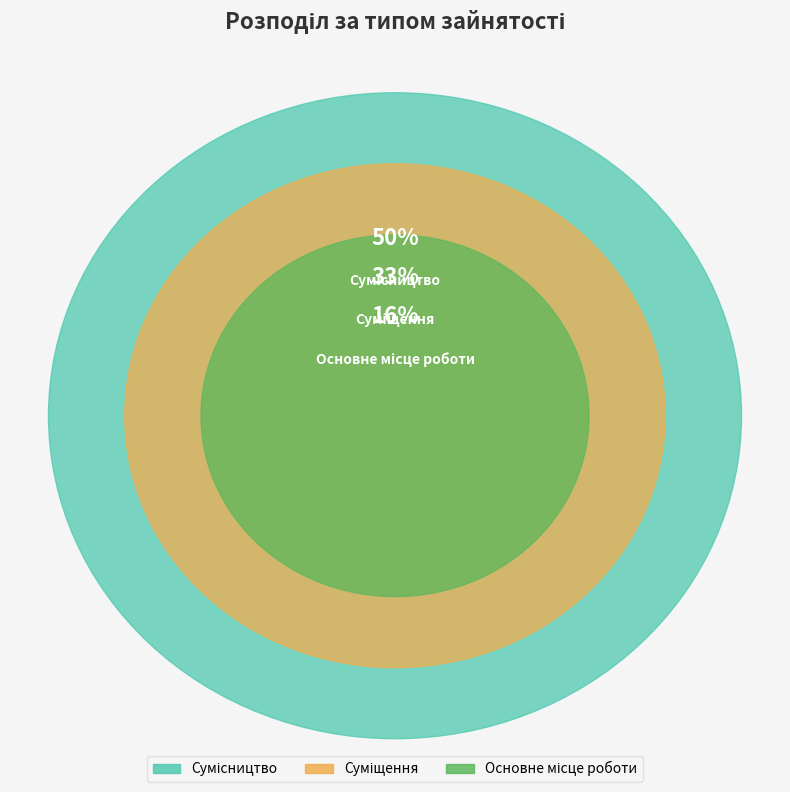

How many slices are in this pie chart?

3